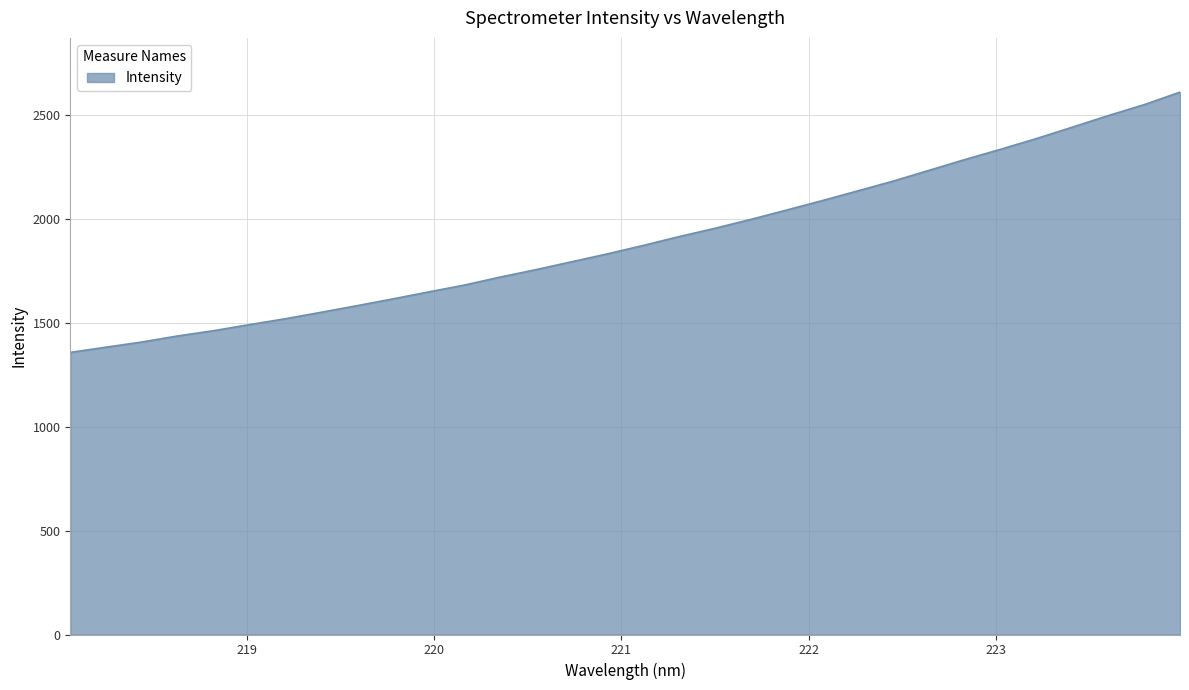

How many lines are shown in the chart?

1